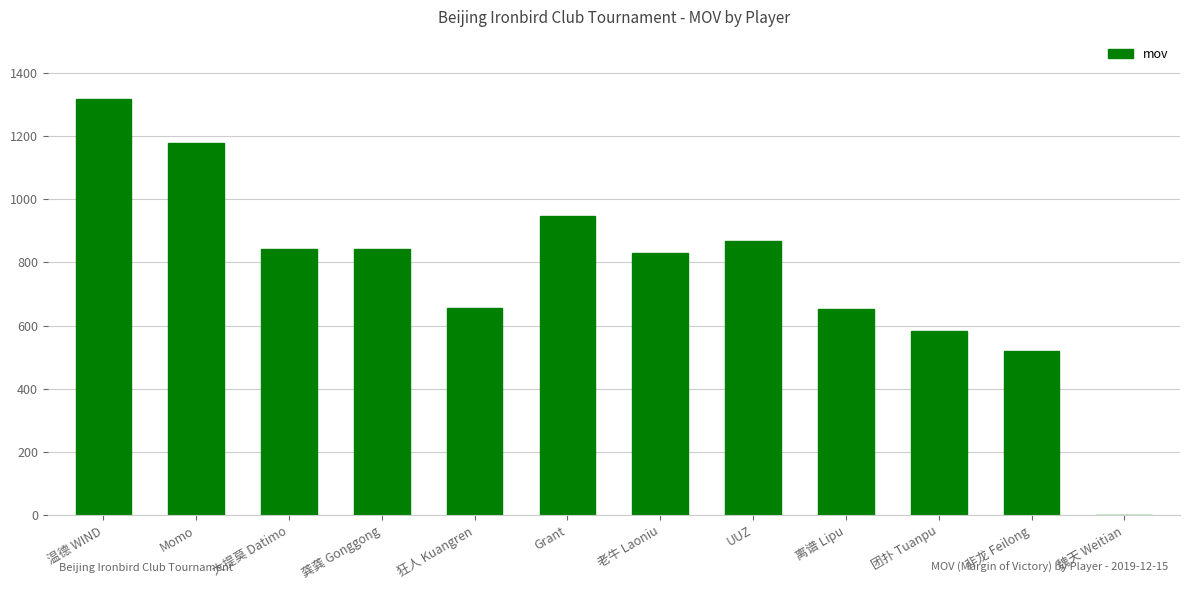

What is the greatest value displayed?

1316